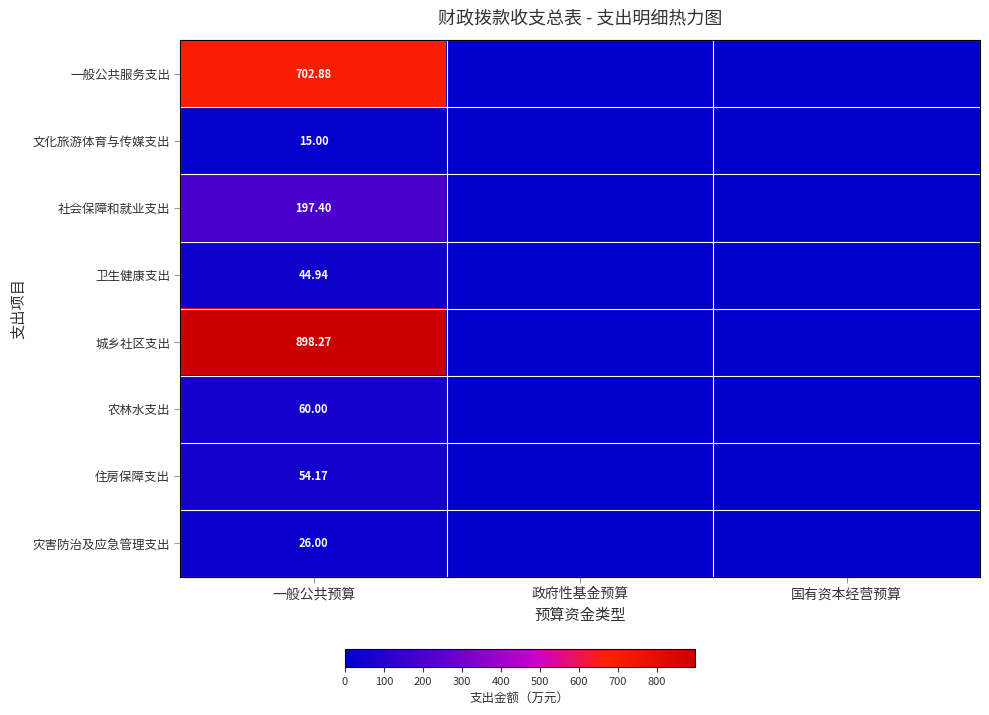

At 一般公共预算, list the series in order from largest to smallest.

城乡社区支出, 一般公共服务支出, 社会保障和就业支出, 农林水支出, 住房保障支出, 卫生健康支出, 灾害防治及应急管理支出, 文化旅游体育与传媒支出